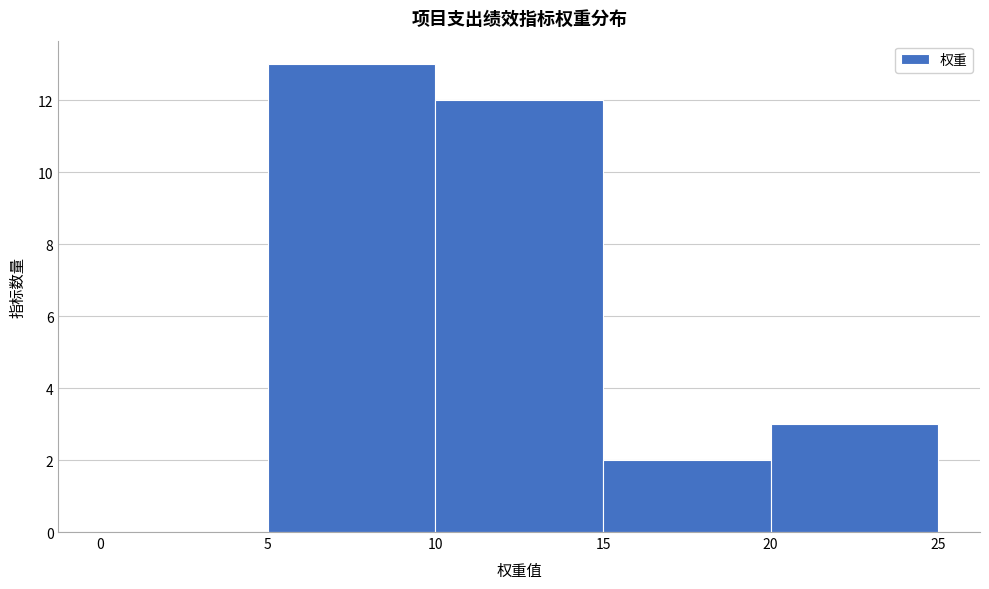

What is the height of the bar covering 5 to 10 on the x-axis? The values are not printed on the chart, so give them approximately, as read against the axis.

13